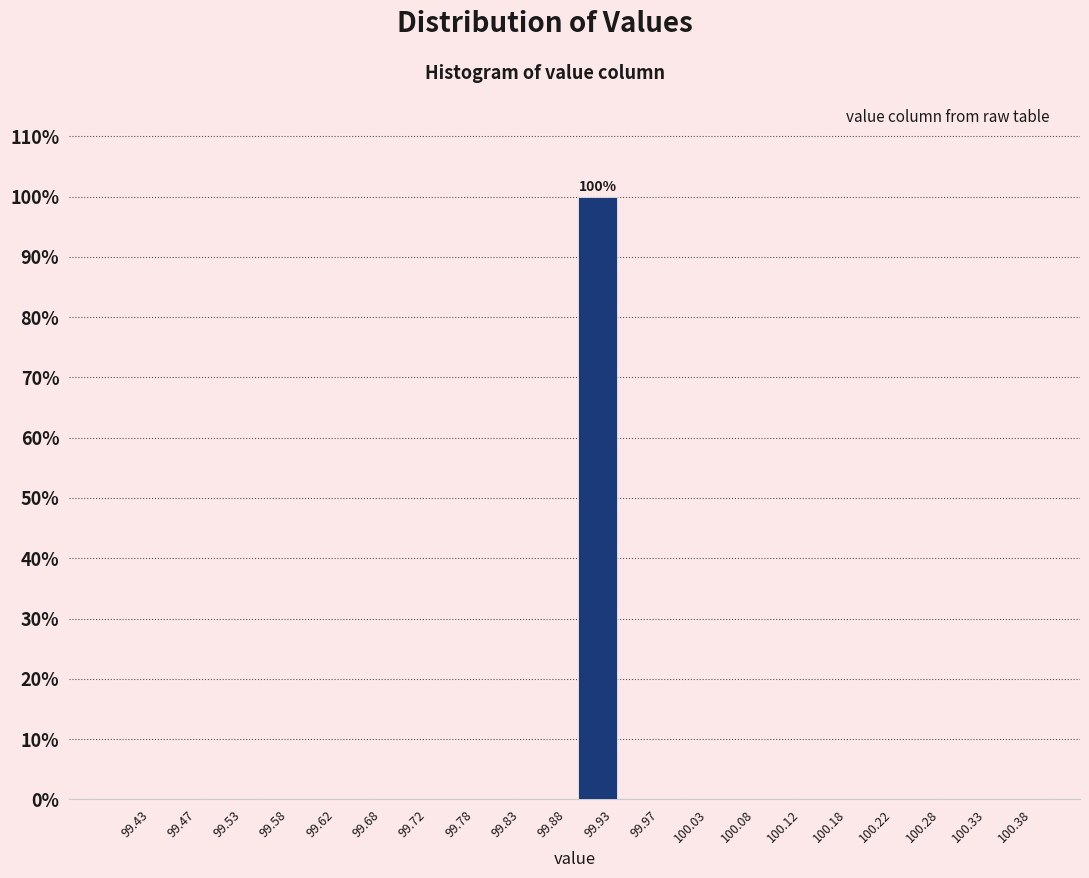

Which range on the x-axis has the tallest bar?

99.90 to 99.95